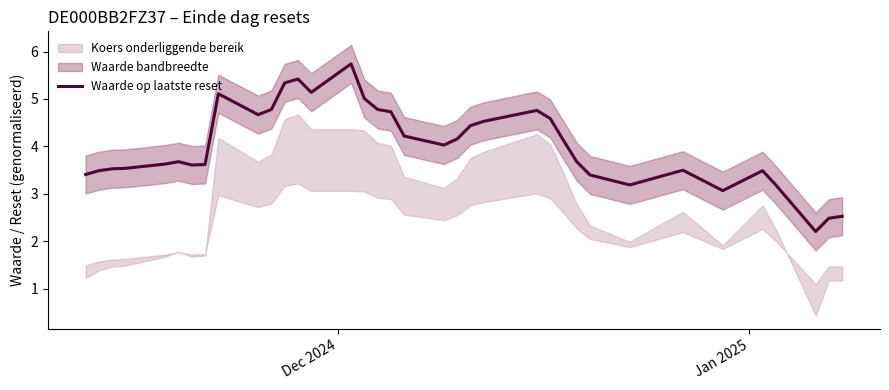

How many interior local peaks (higher than both neighbors) does the data have?

7